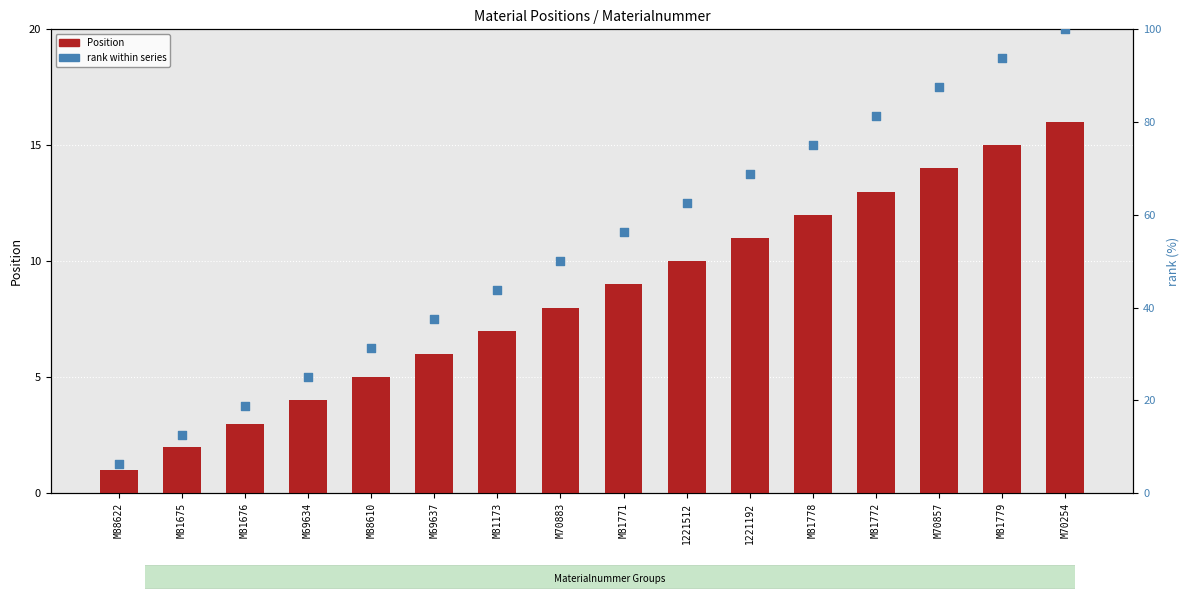

What are all the series names shown in the legend?

Position, rank within series